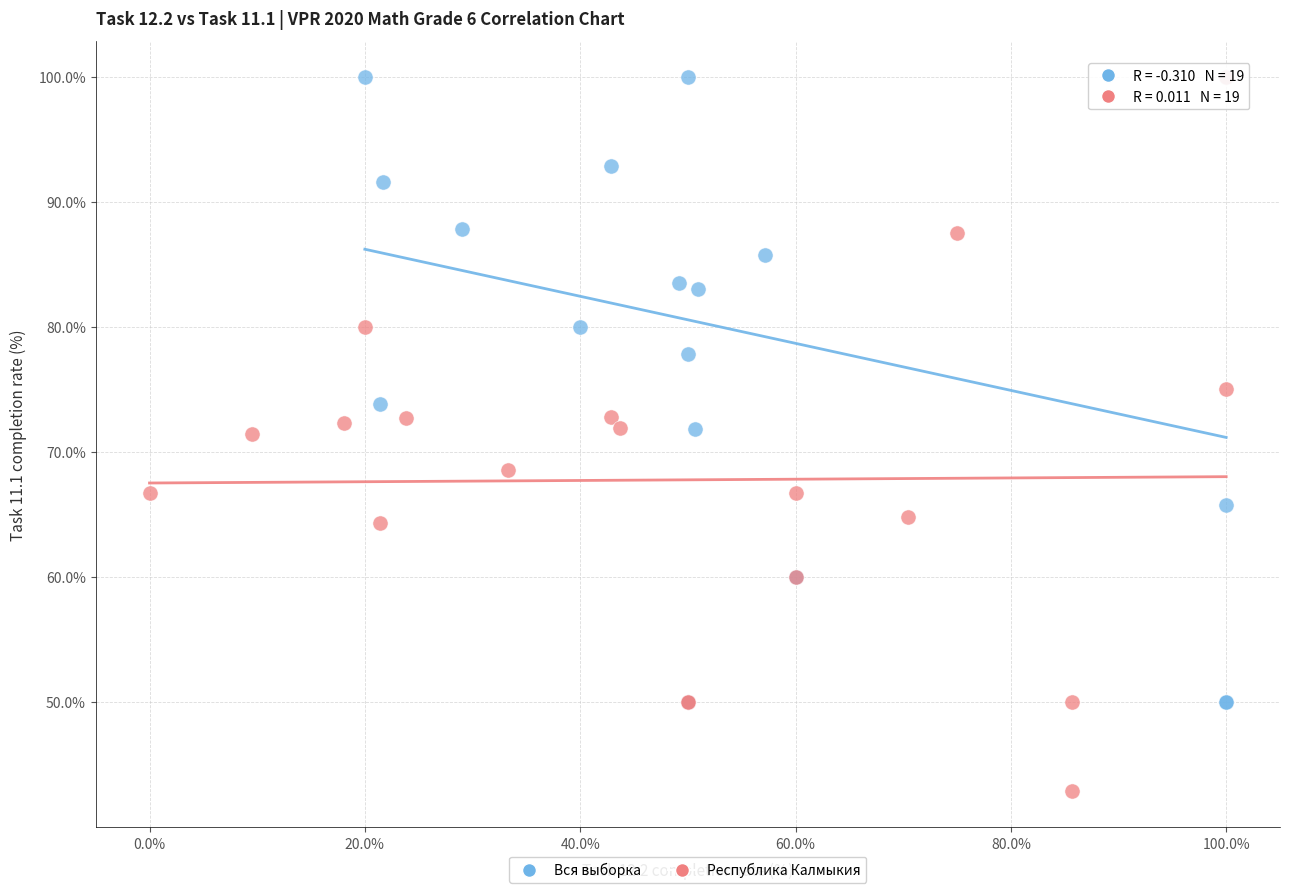

Which series contains the lowest Y value?

Республика Калмыкия